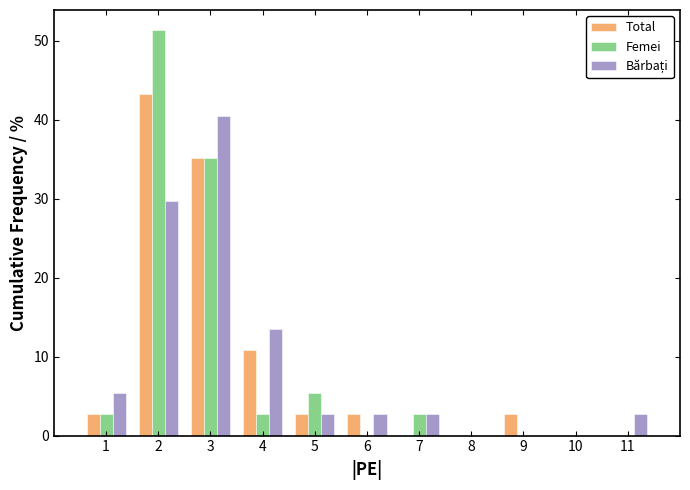

What is the maximum value shown in the chart?

51.4